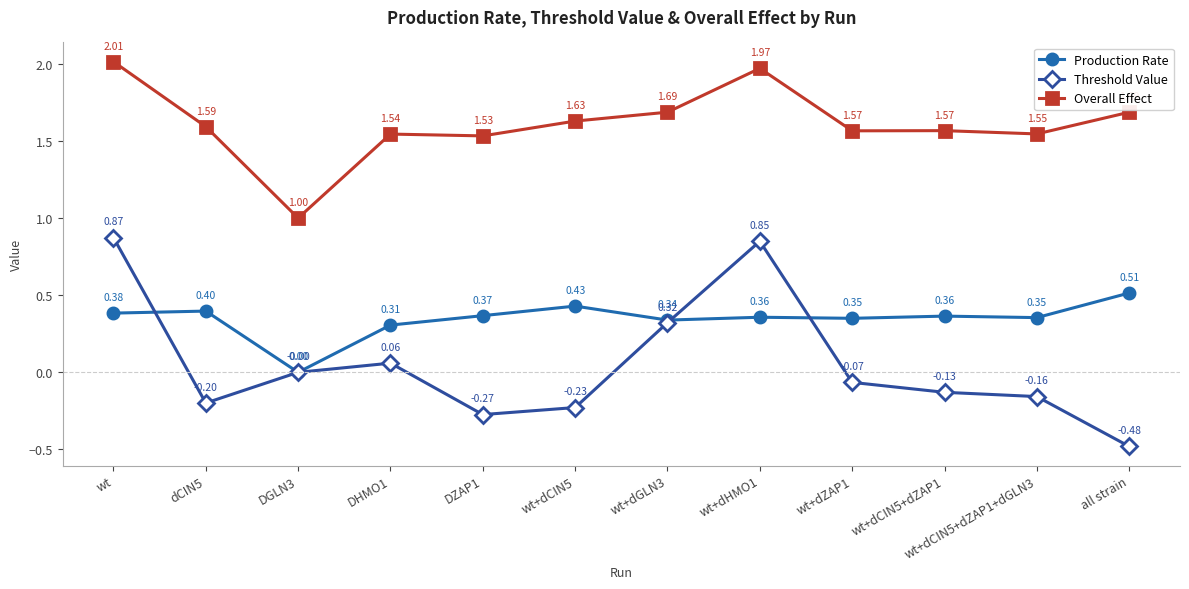

True or false: Production Rate and Overall Effect cross at least once.

False